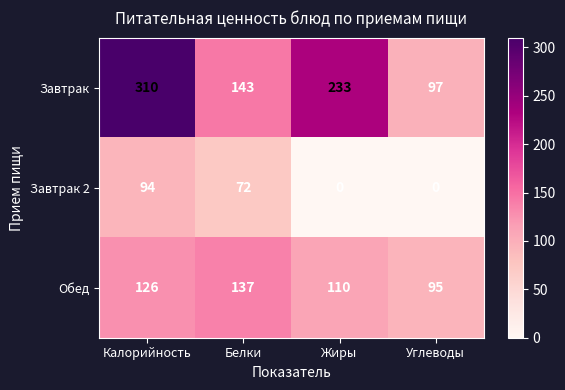

Which category has the lowest value in the Завтрак series?

Углеводы